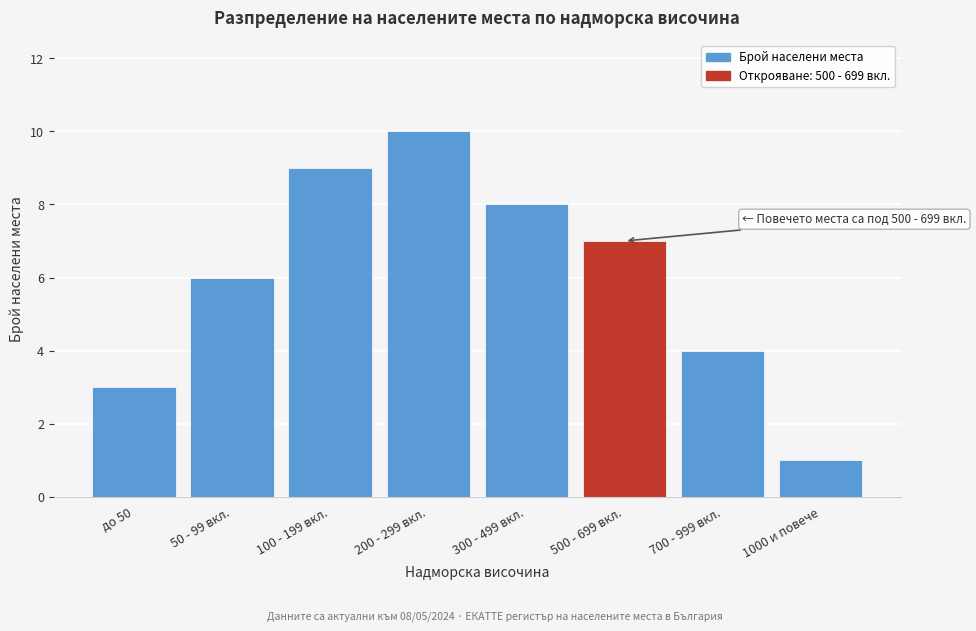

Reading left to right, extract all data points from this chart.

до 50=3	50 - 99 вкл.=6	100 - 199 вкл.=9	200 - 299 вкл.=10	300 - 499 вкл.=8	500 - 699 вкл.=7	700 - 999 вкл.=4	1000 и повече=1